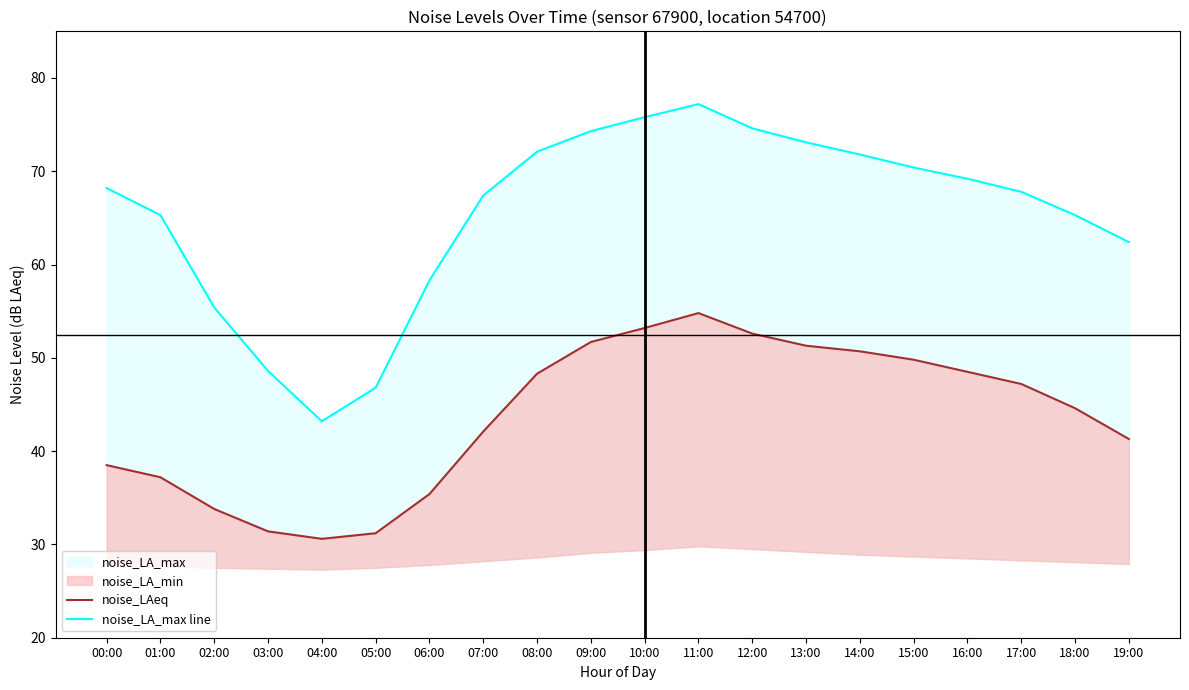

Reading left to right, transcribe all the data shown in this chart.

noise_LAeq: 38.5	37.2	33.8	31.4	30.6	31.2	35.4	42.1	48.3	51.7	53.2	54.8	52.6	51.3	50.7	49.8	48.5	47.2	44.6	41.3
noise_LA_max line: 68.2	65.3	55.4	48.6	43.2	46.8	58.3	67.4	72.1	74.3	75.8	77.2	74.6	73.1	71.8	70.4	69.2	67.8	65.3	62.4